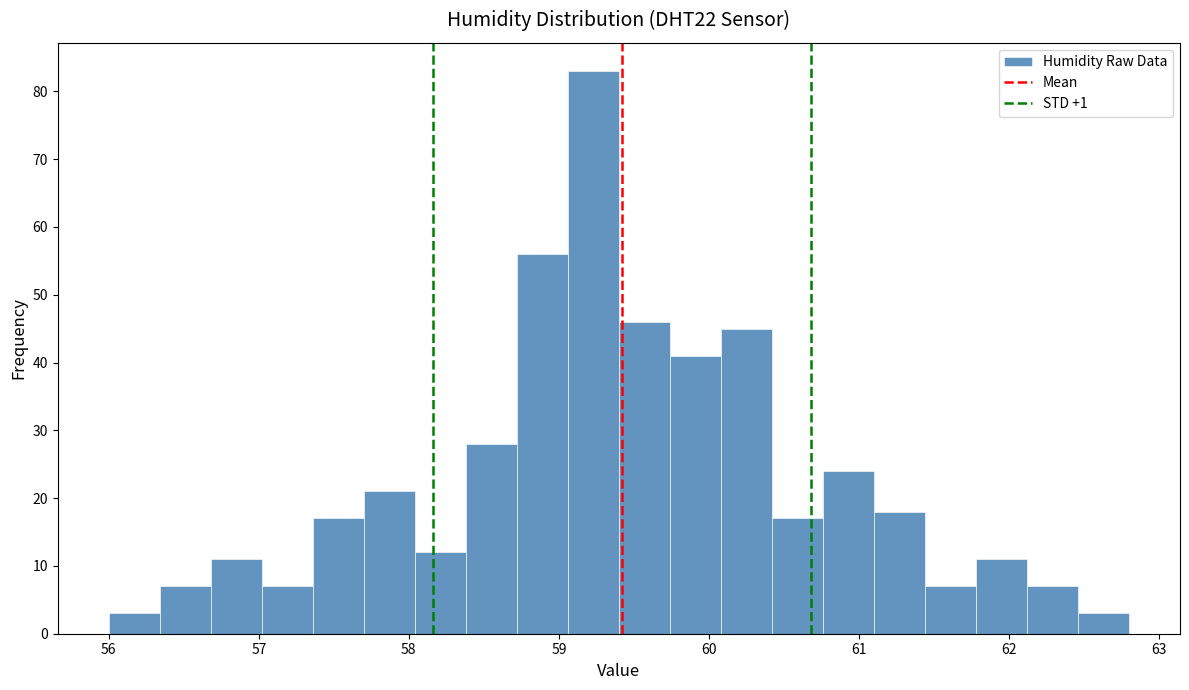

Around what value on the x-axis is the tallest bar? Give the approximate position of its centre, as read against the axis.

59.2